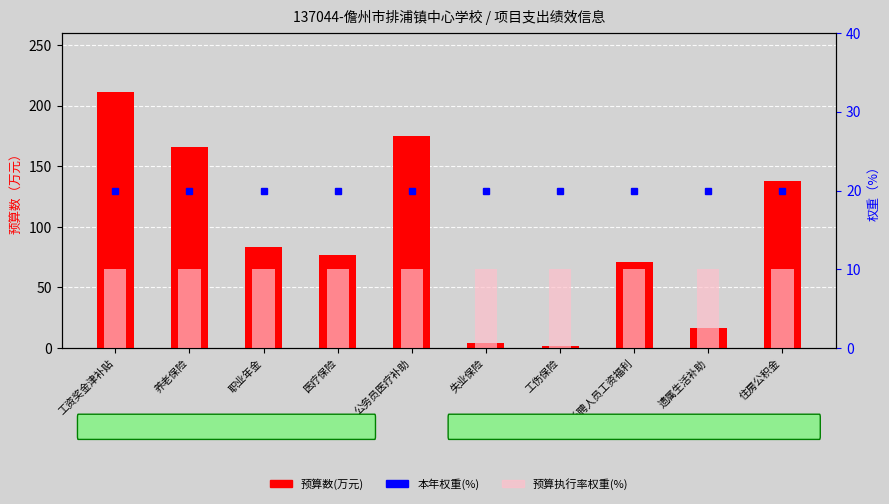

At how many categories does at least one series exceed 138?

3